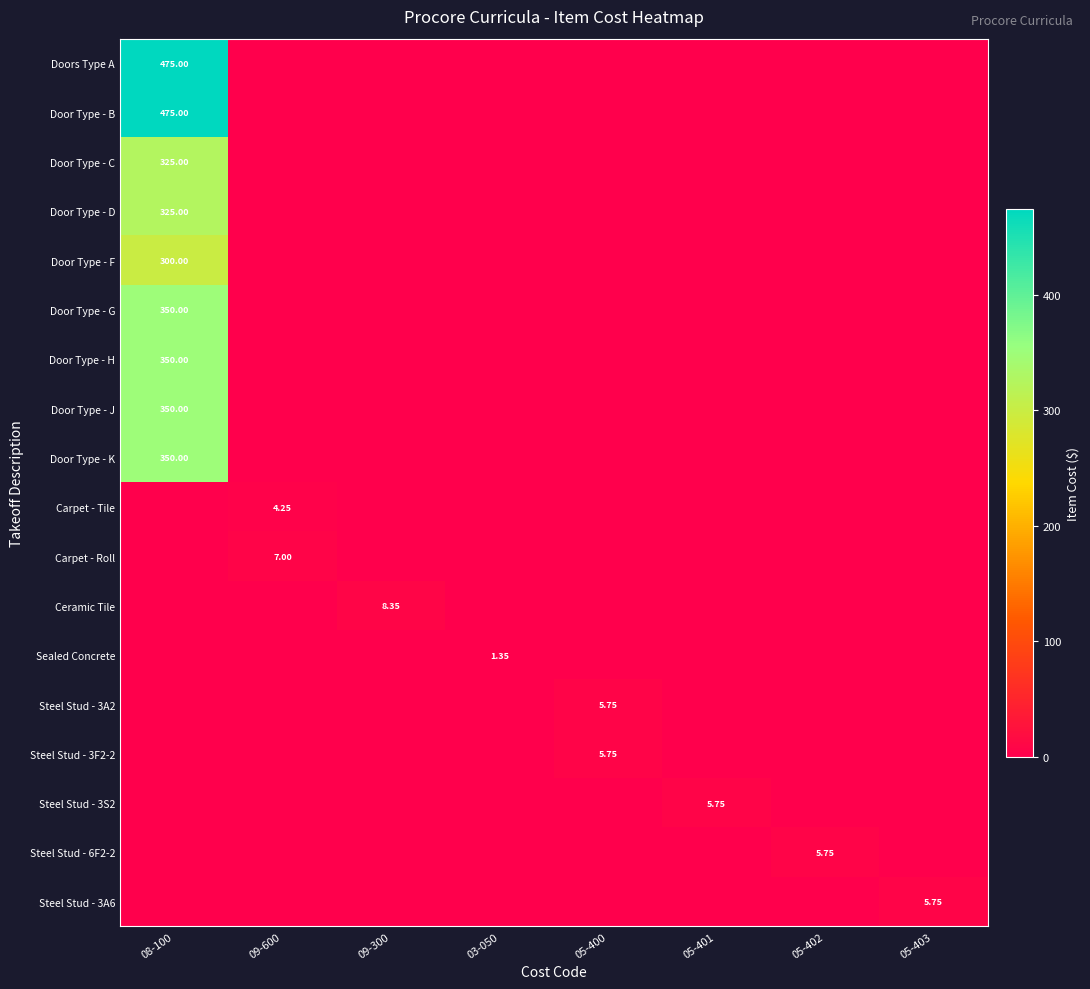

At 05-402, list the series in order from largest to smallest.

Steel Stud - 6F2-2, Doors Type A, Door Type - B, Door Type - C, Door Type - D, Door Type - F, Door Type - G, Door Type - H, Door Type - J, Door Type - K, Carpet - Tile, Carpet - Roll, Ceramic Tile, Sealed Concrete, Steel Stud - 3A2, Steel Stud - 3F2-2, Steel Stud - 3S2, Steel Stud - 3A6